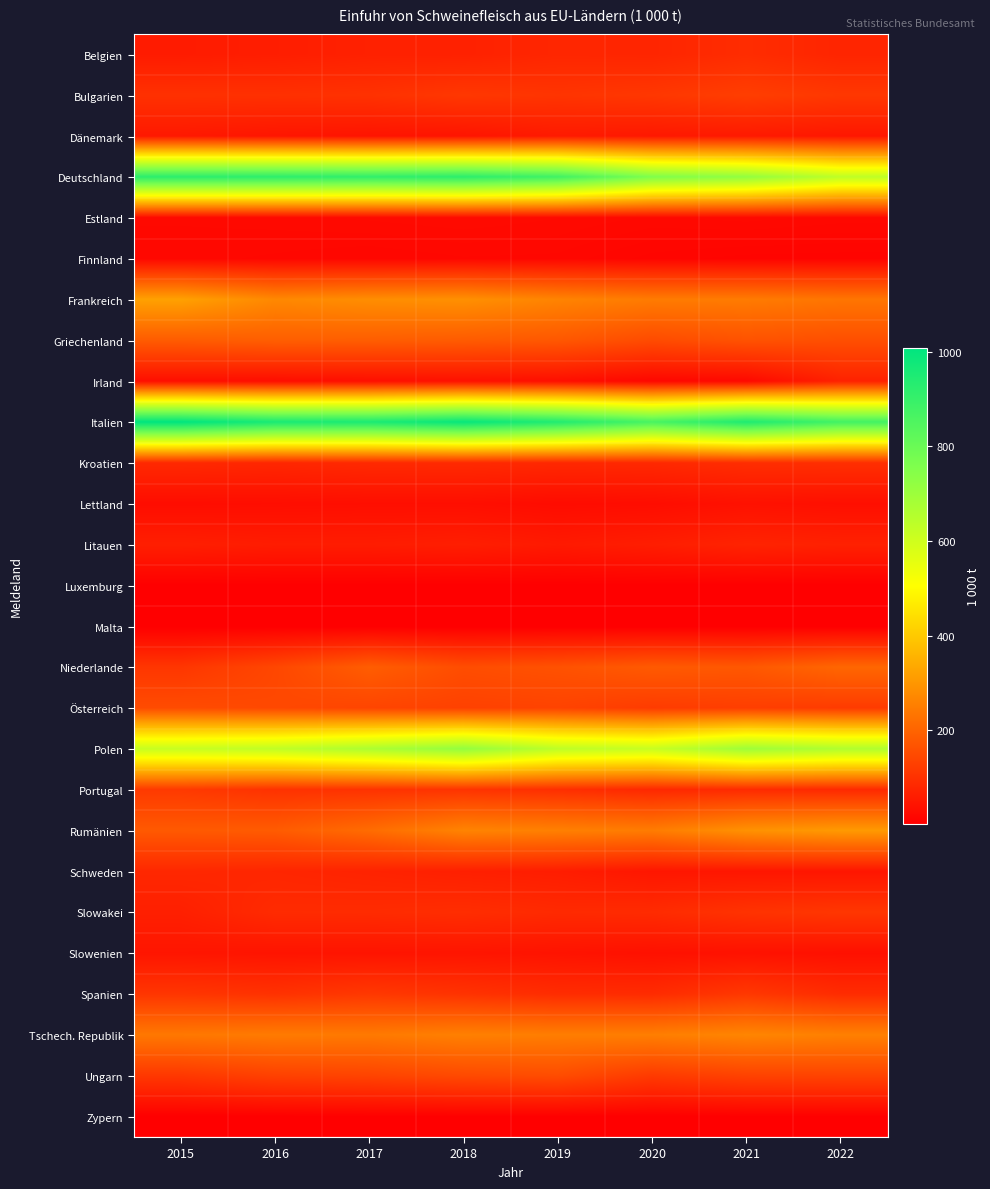

At which category is the sum across all series the highest?

2018